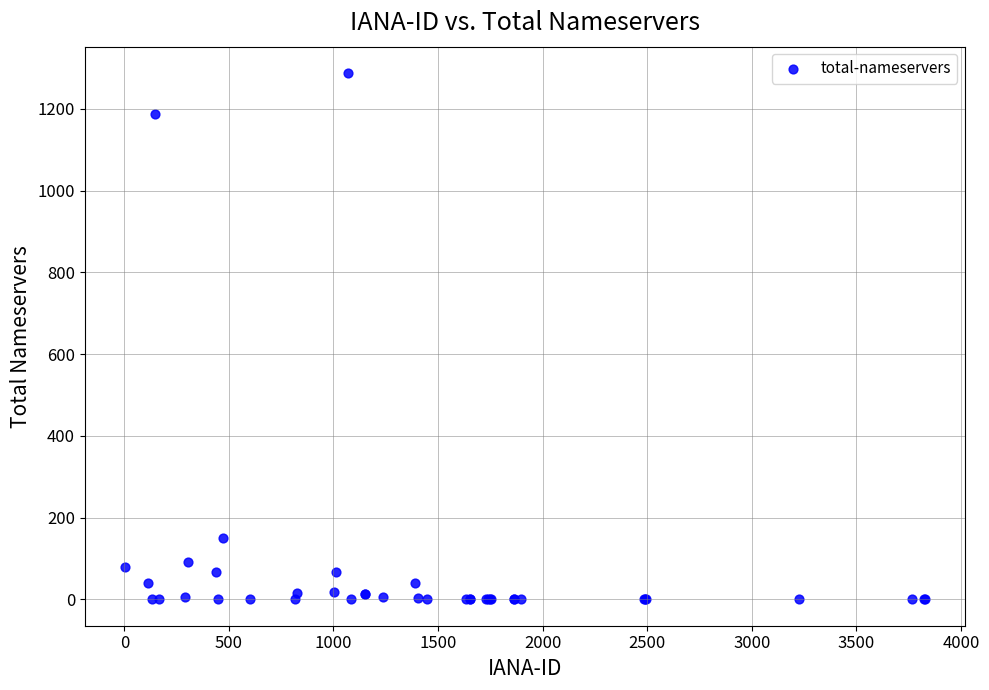

What Y value in the scatter plot is closest to 644?

150